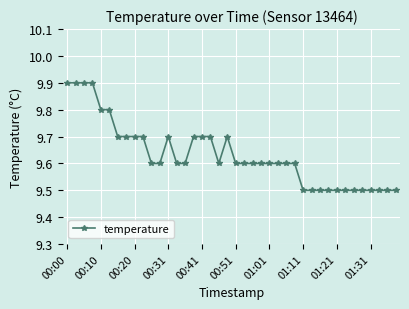

True or false: there are more than 1 points higher than both neighbors.

True